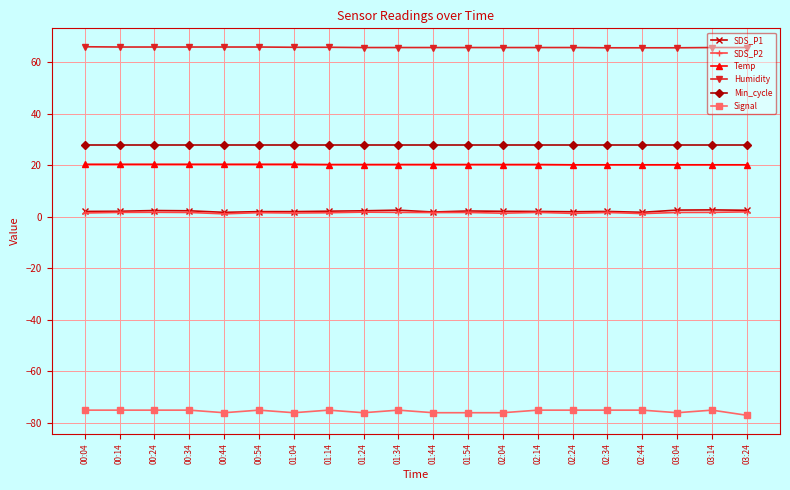

Is this an area chart (filled region under the line)?

No